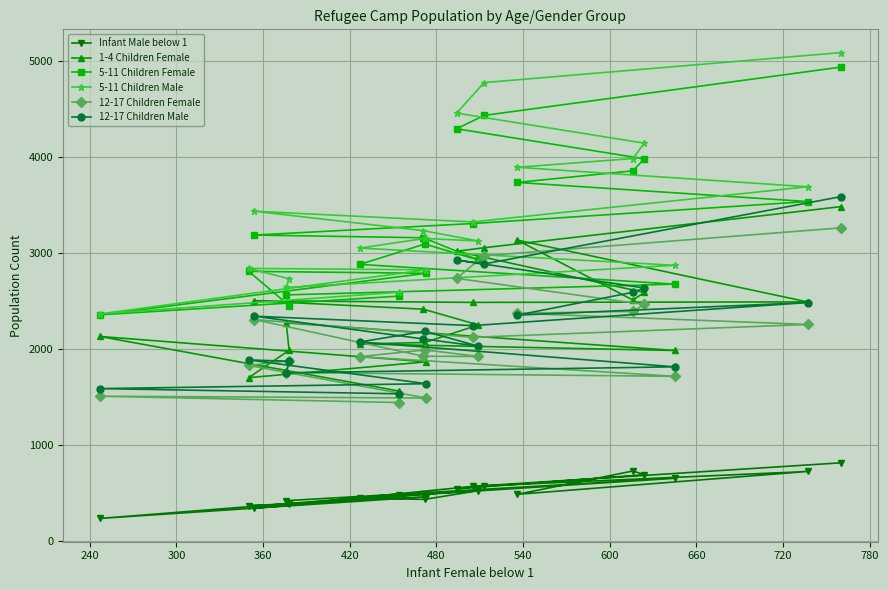

How many interior local peaks does the 5-11 Children Female series have?

2